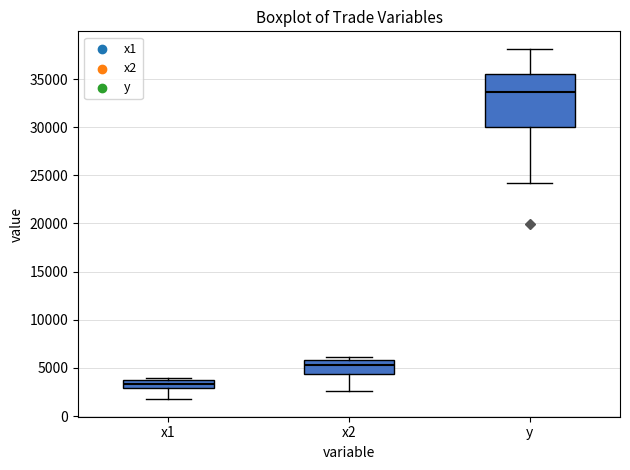

Which box's median line is the lowest?

х1